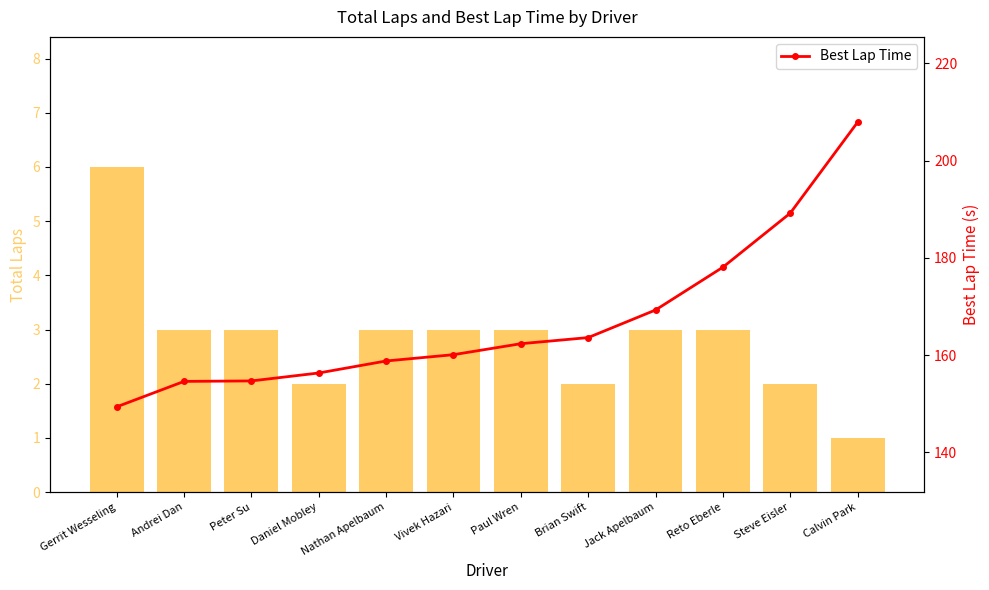

Does the chart contain any negative values?

No